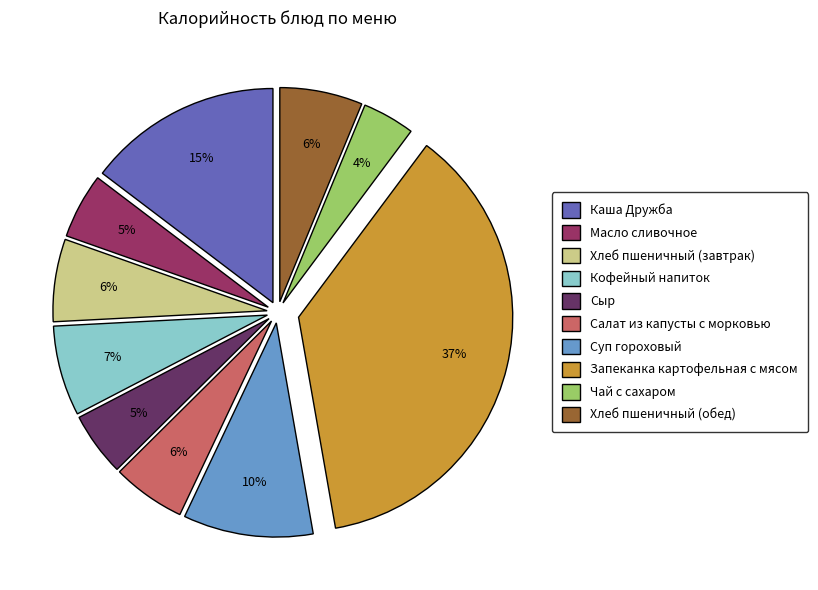

How many segments does this pie chart have?

10